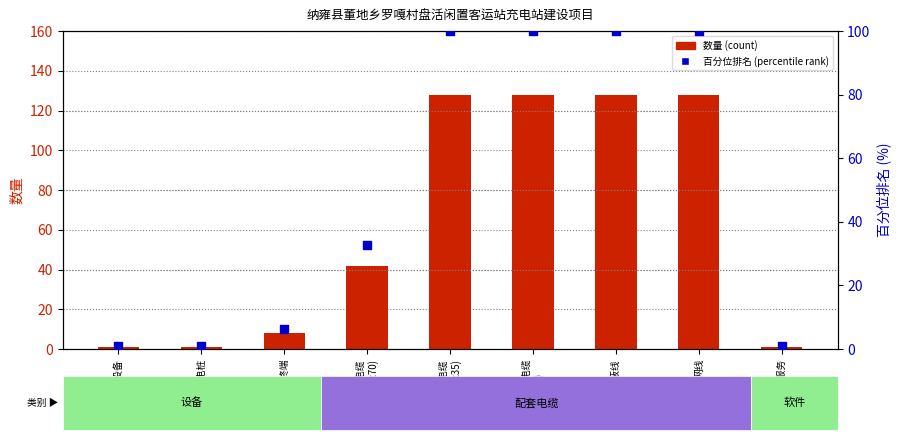

What are all the series names shown in the legend?

数量 (count), 百分位排名 (percentile rank)